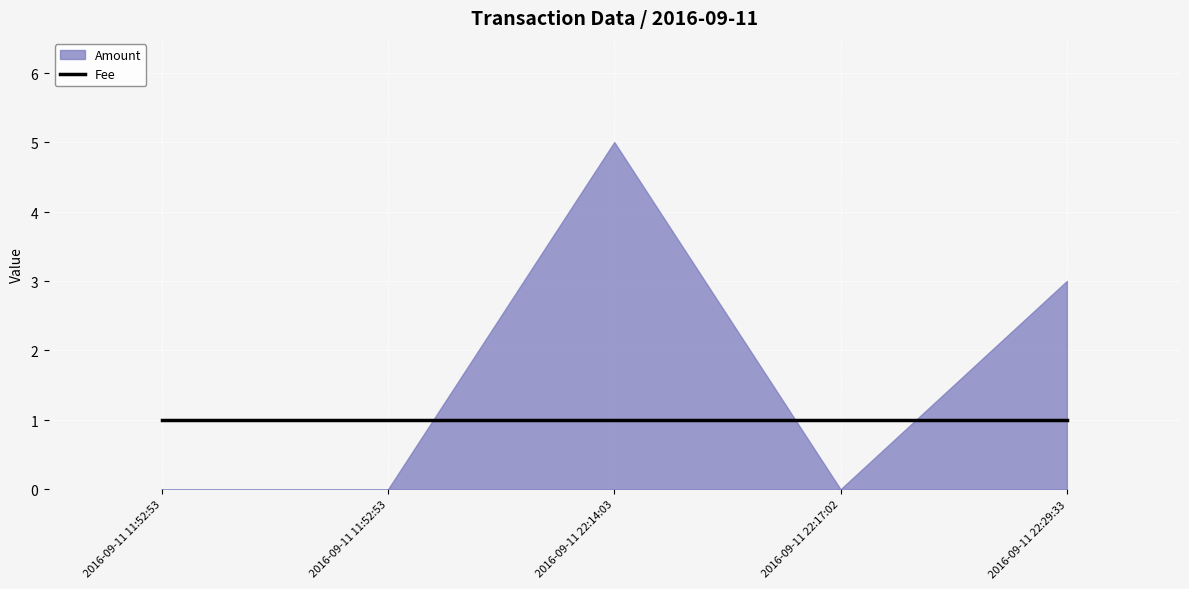

True or false: Fee has more than 2 interior local peaks.

False